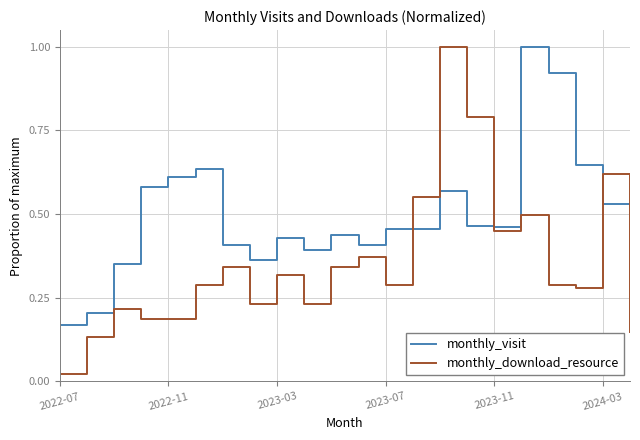

How many interior local peaks does the monthly_download_resource series have?

7